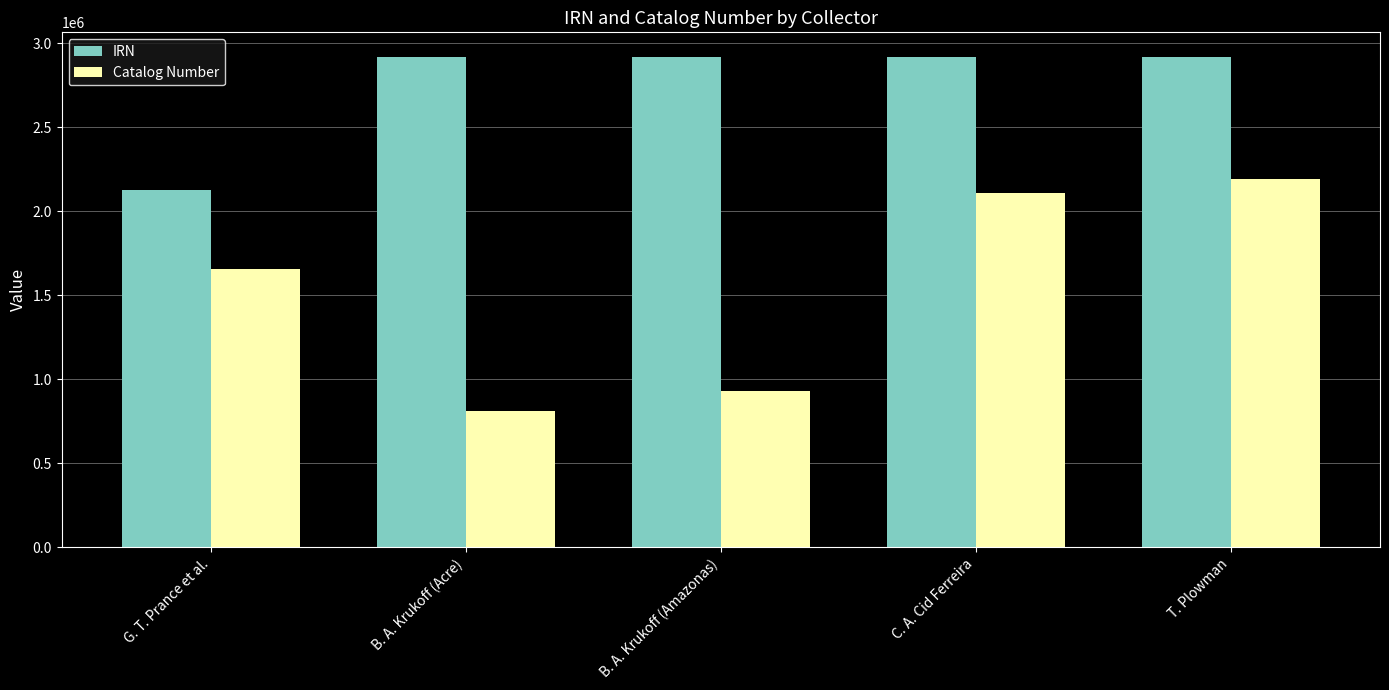

At which category is the sum across all series the highest?

T. Plowman